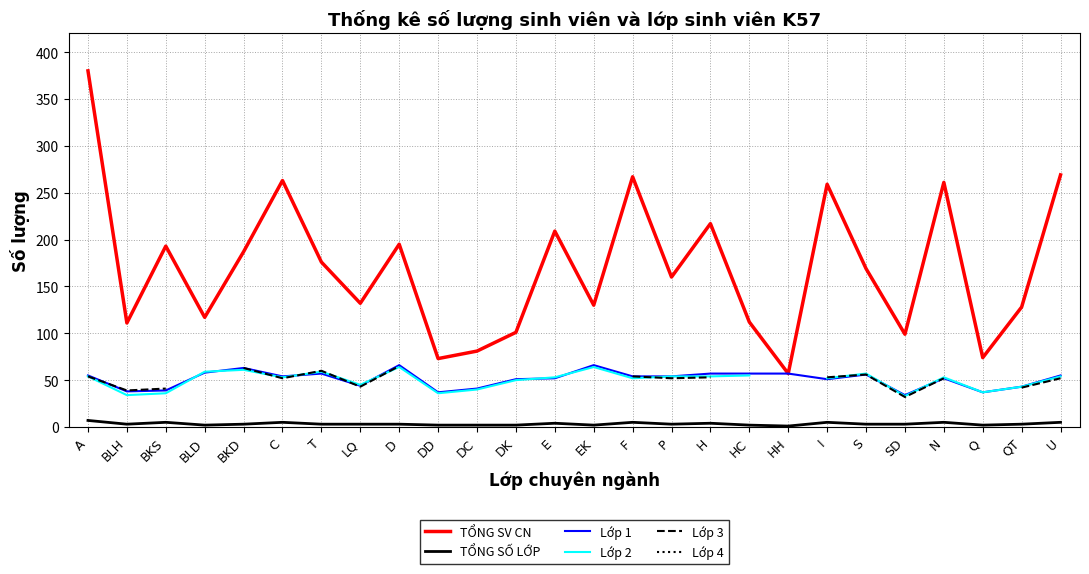

How many data points in Lớp 1 are less than 54?

12